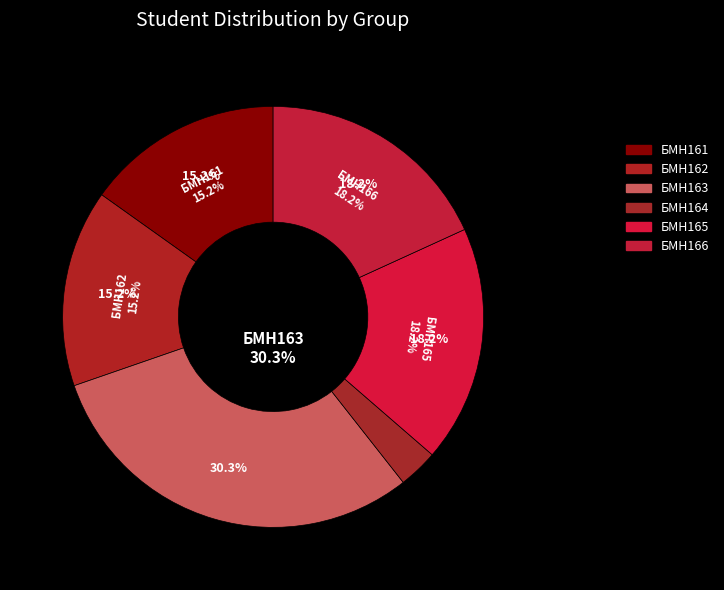

What is the smallest slice in the pie chart?

БМН164